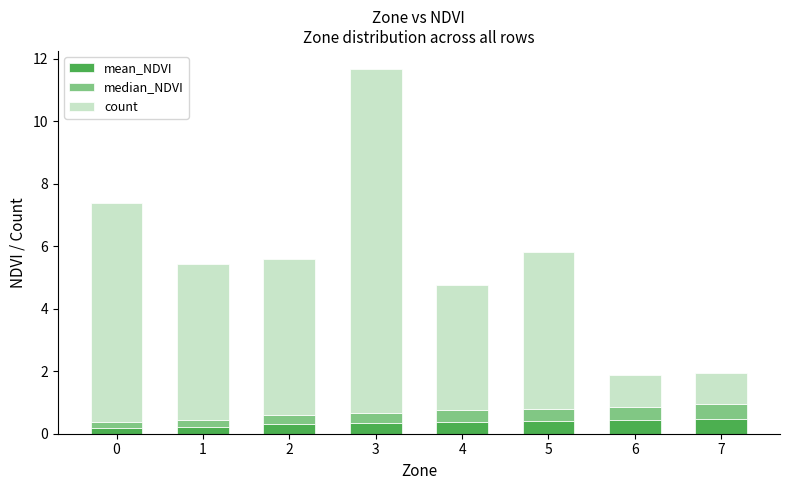

How many bars are there in total?

8